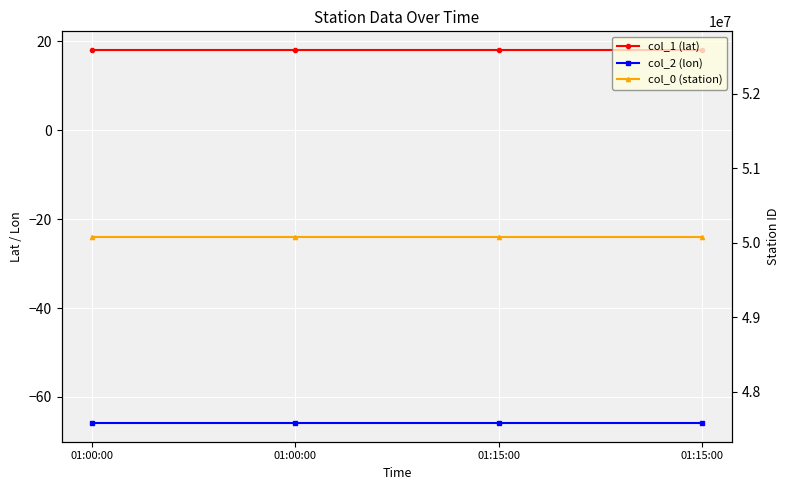

True or false: col_1 (lat) and col_2 (lon) intersect in this chart.

False